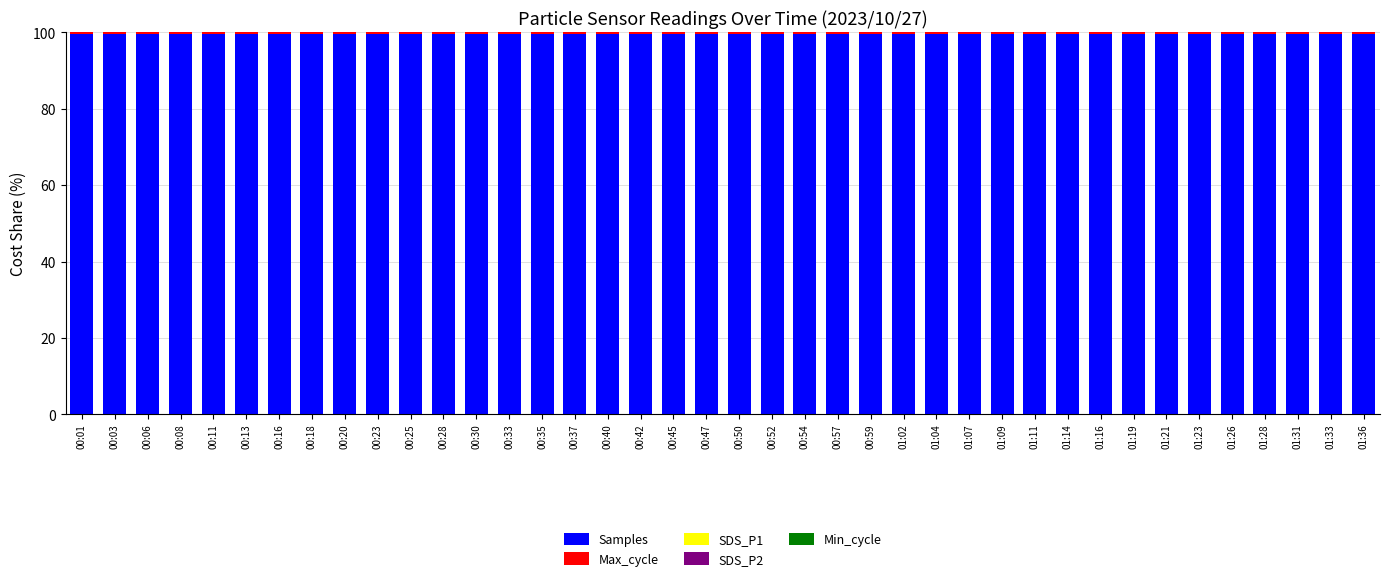

The value of Samples at 00:40 is 55.5. True or false?

False